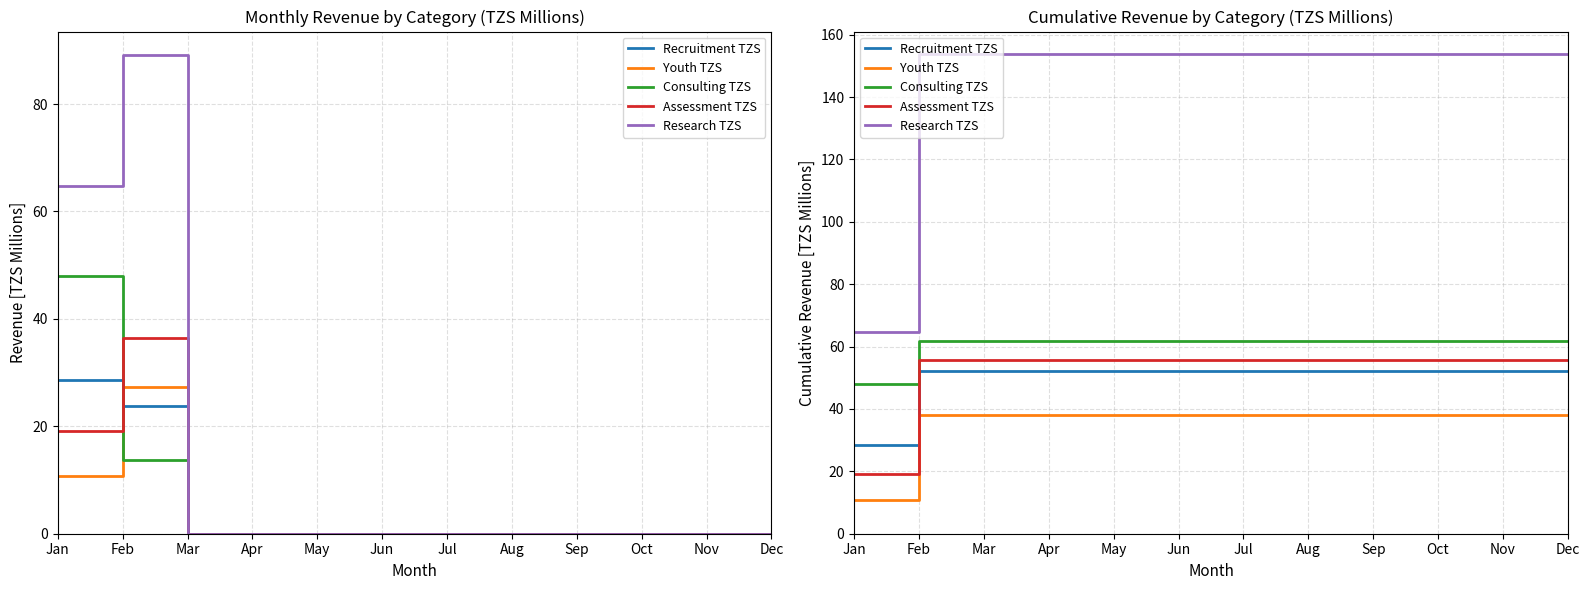

At which label does Consulting TZS first exceed 61?

Feb